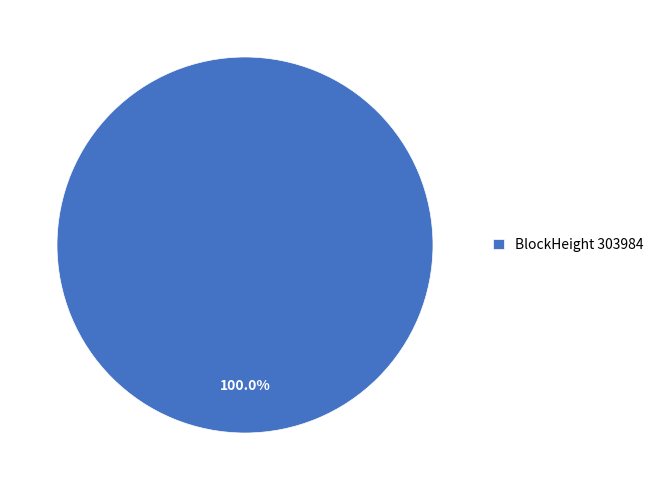

Is there any slice that represents more than half of the pie?

Yes